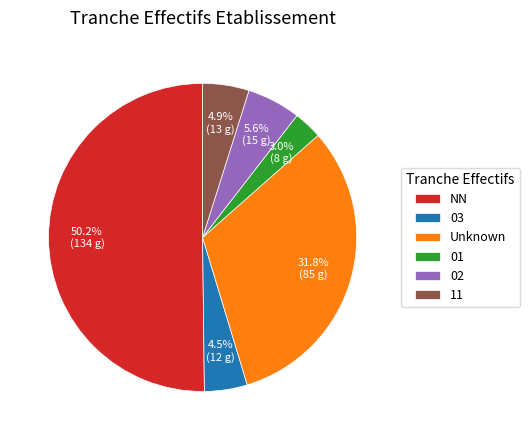

Count the number of slices in the pie.

6